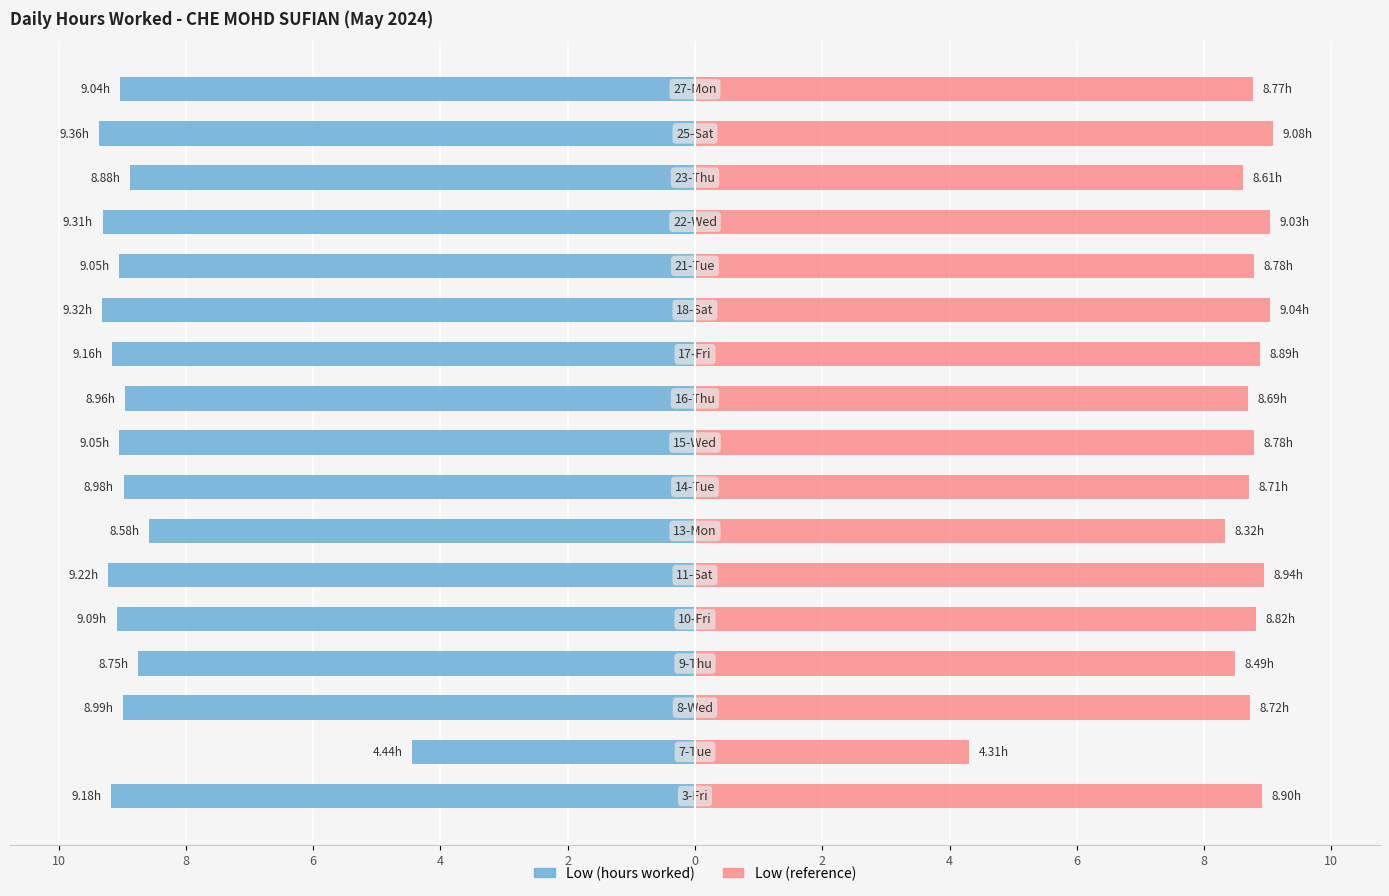

Reading left to right, extract all data points from this chart.

Low (hours worked): -9.2	-4.4	-9.0	-8.8	-9.1	-9.2	-8.6	-9.0	-9.1	-9.0	-9.2	-9.3	-9.1	-9.3	-8.9	-9.4	-9.0
Low (reference): 8.9	4.3	8.7	8.5	8.8	8.9	8.3	8.7	8.8	8.7	8.9	9.0	8.8	9.0	8.6	9.1	8.8